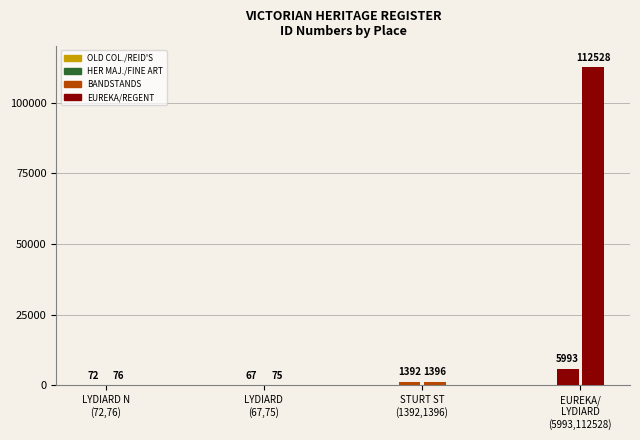

How many values exceed 1392?

3